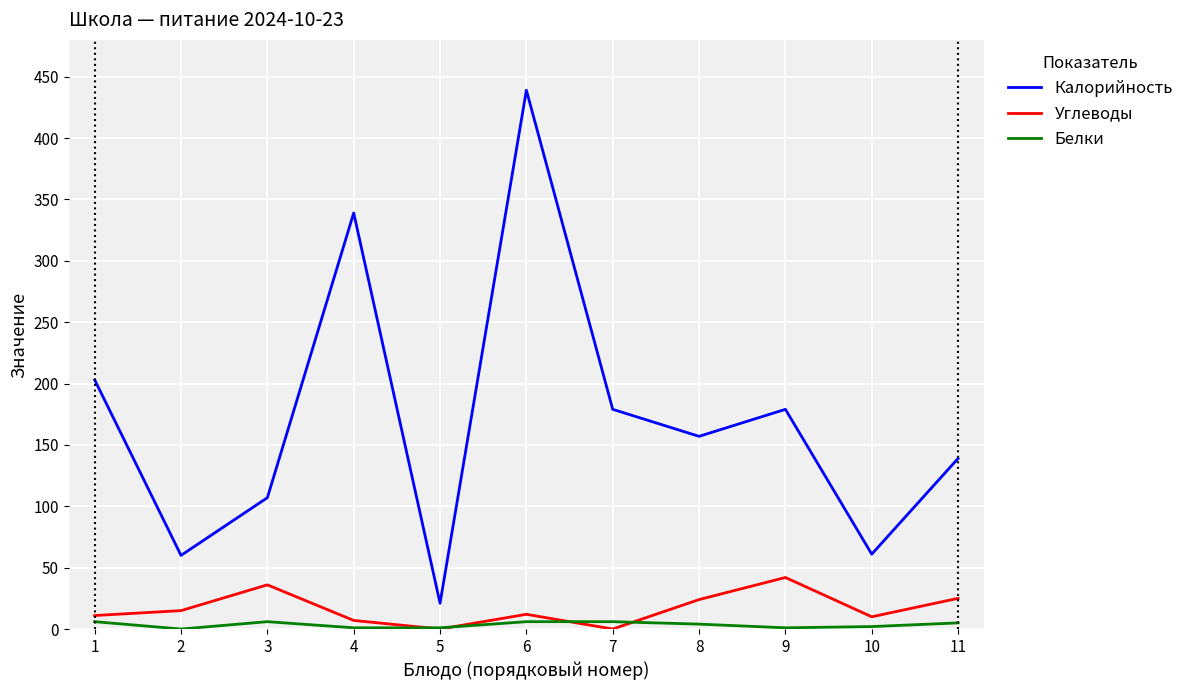

Is the value of Углеводы at 9 greater than the value of Белки at 1?

Yes